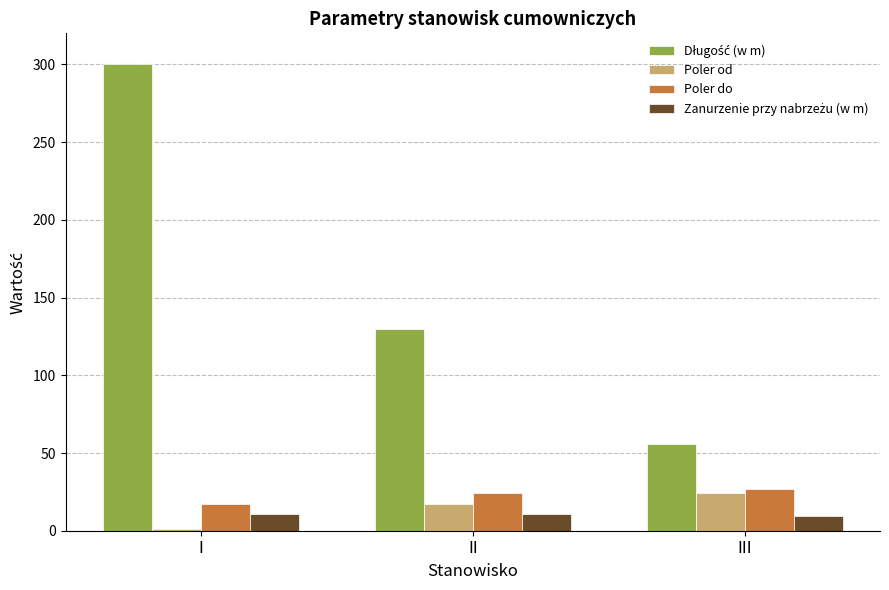

Rank the categories by Poler od value from lowest to highest.

I, II, III